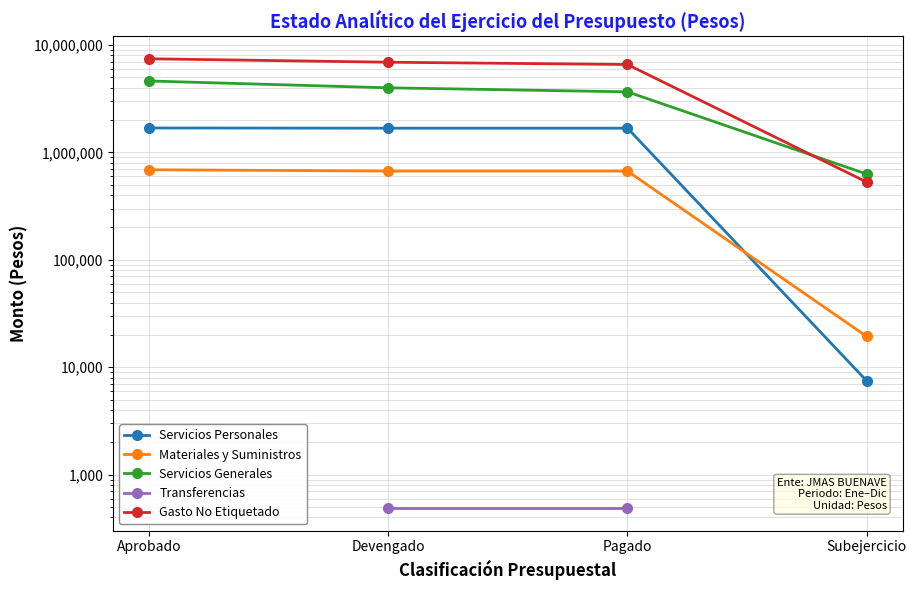

What position from the right is Aprobado?

4